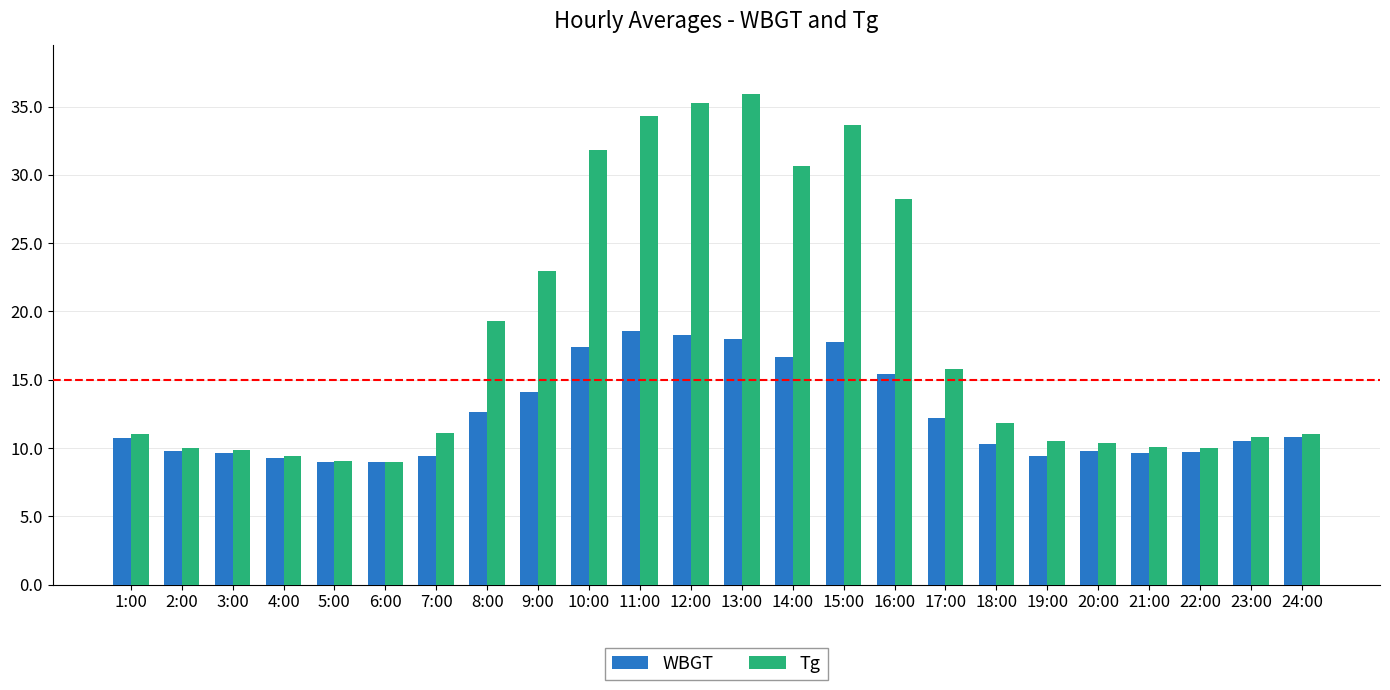

Rank the series at 16:00 from highest to lowest value.

Tg, WBGT